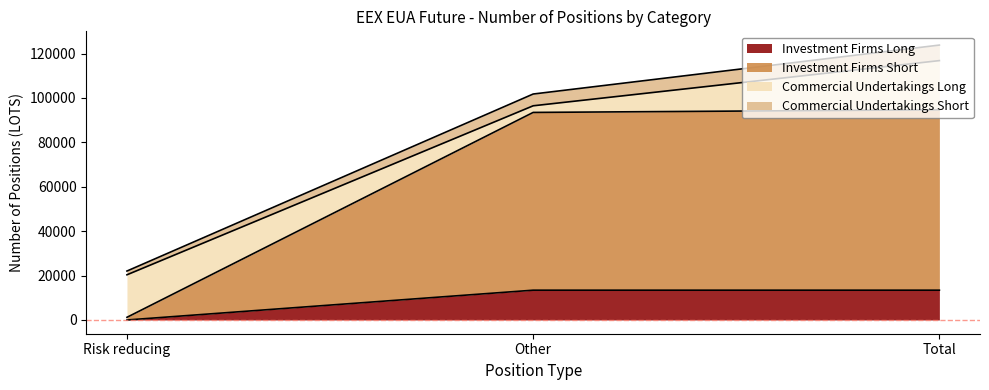

What is the maximum value for Investment Firms Long?

13423